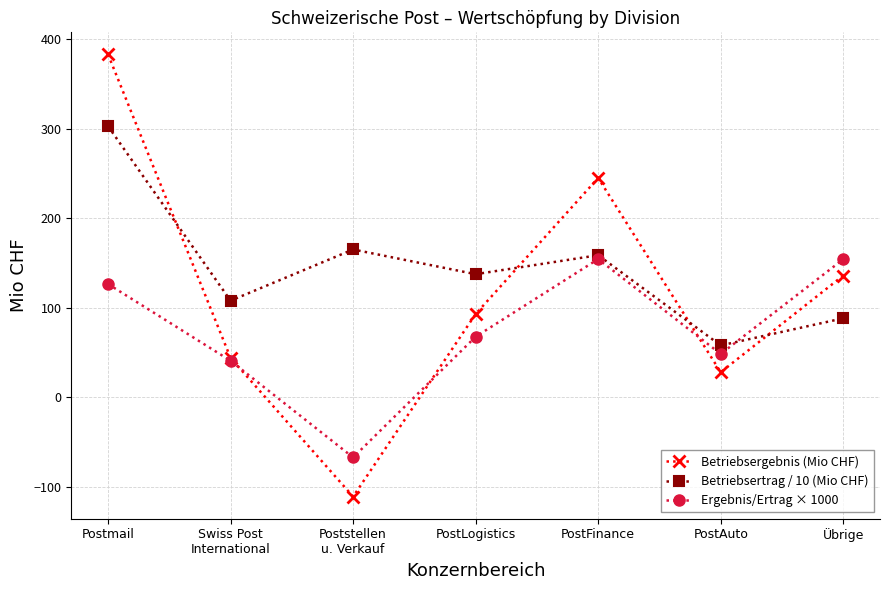

How many intersections are there between Betriebsergebnis (Mio CHF) and Ergebnis/Ertrag × 1000?

3